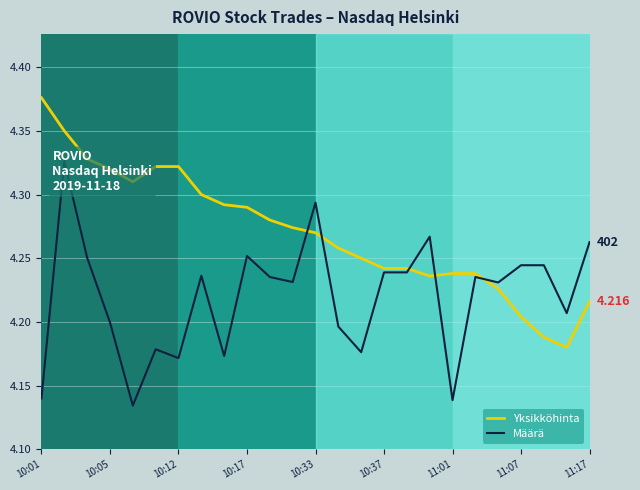

Is it true that Yksikköhinta equals 4.2 at 14?

True